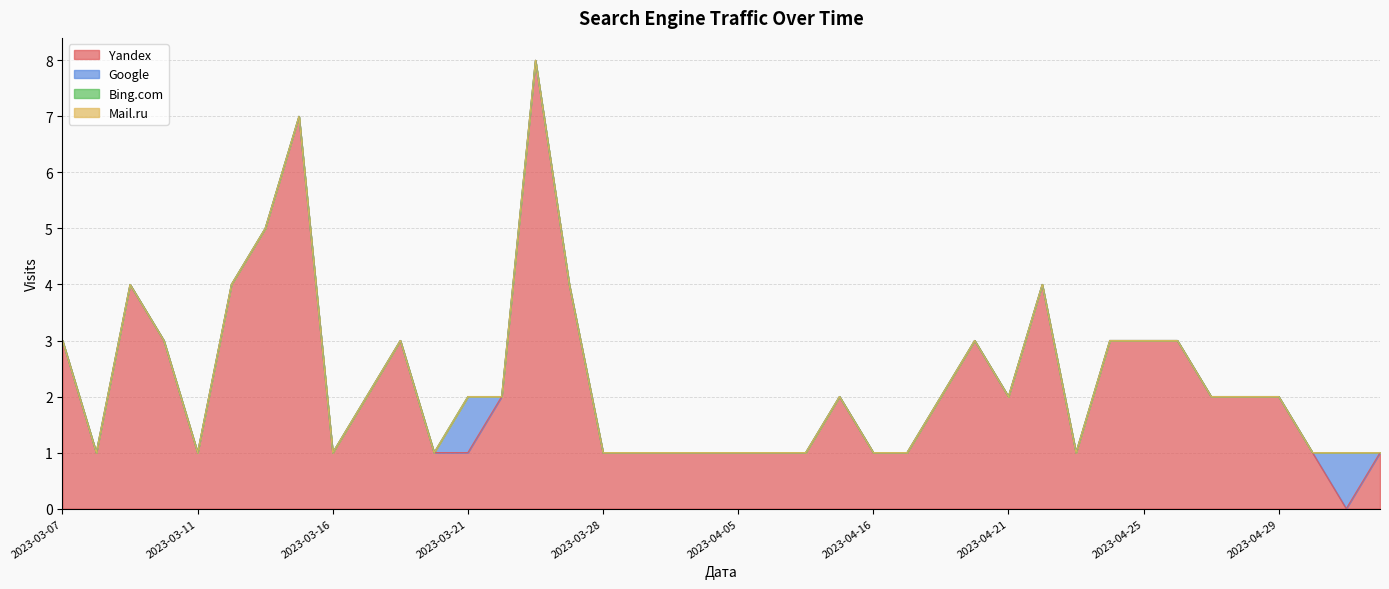

How many positive values does the Yandex series have?

39